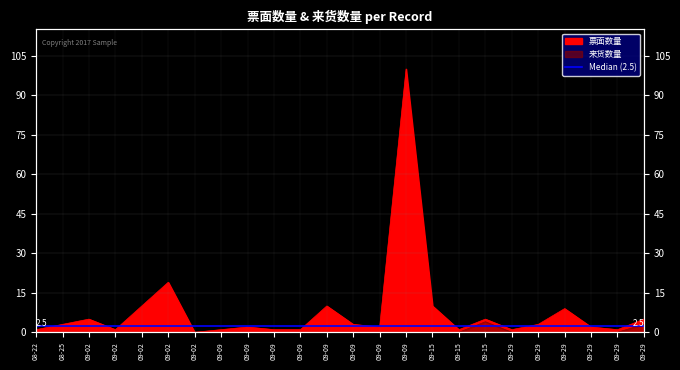

What is the label of the 24th point from the right?

08-22